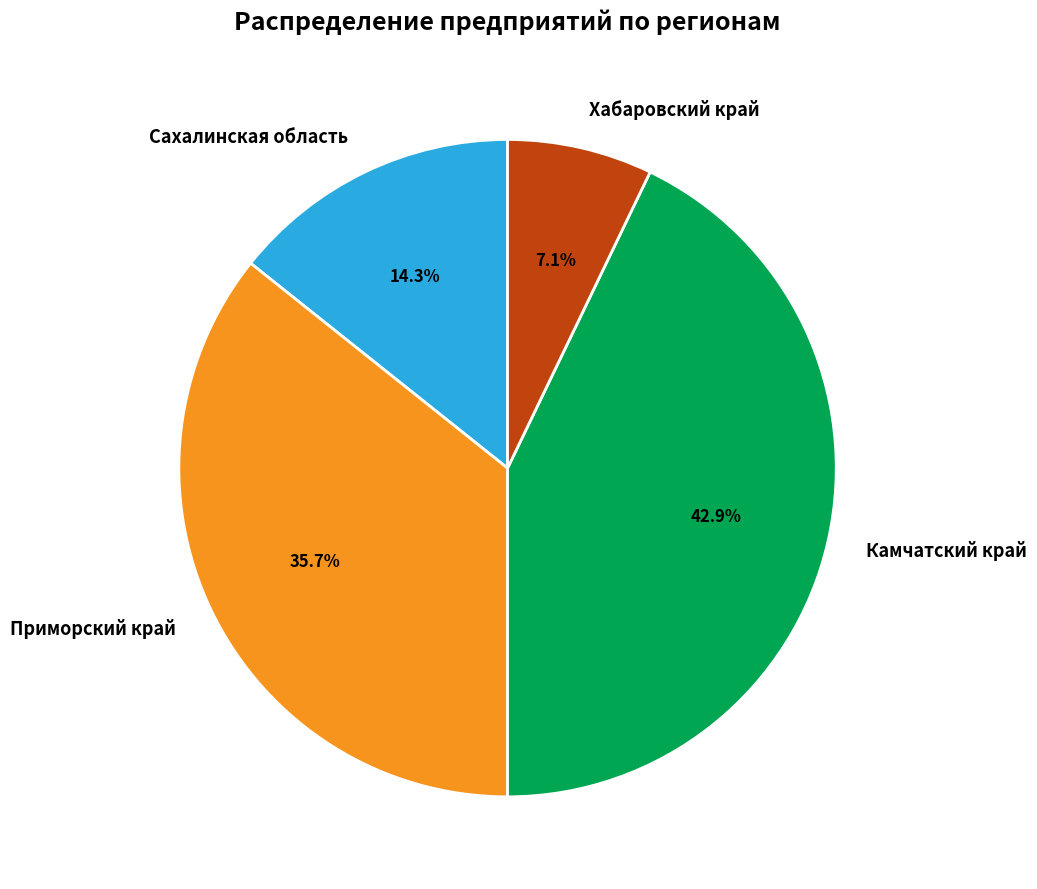

What percentage do Приморский край and Камчатский край together represent?

78.6%